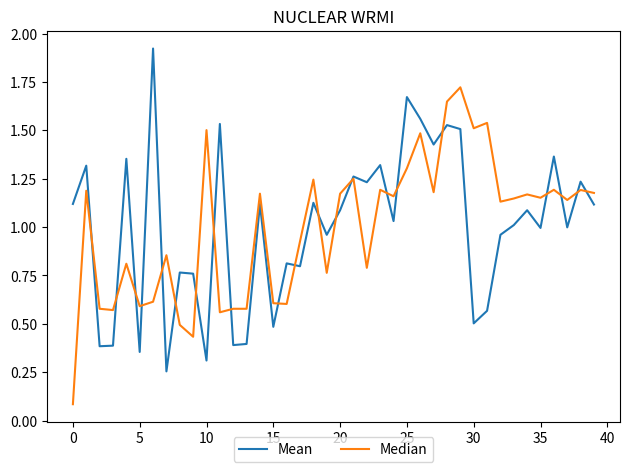

Rank the series by their maximum value, from lowest to highest.

Median, Mean